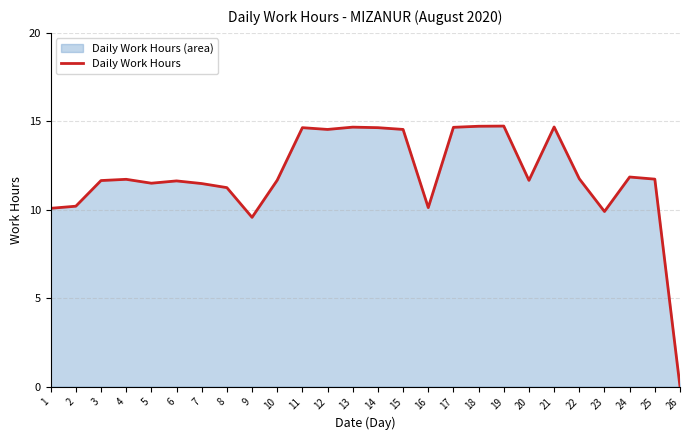

Which has a higher value, 17 or 12?

17